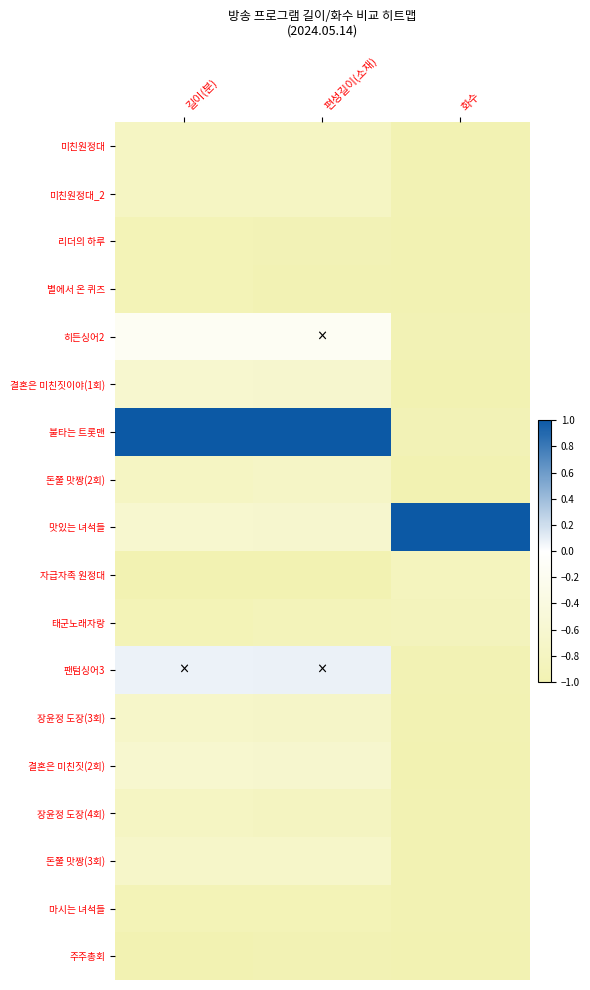

Reading left to right, extract all data points from this chart.

미친원정대: 길이(분)=-0.8	편성길이(소재)=-0.8	화수=-1.0
미친원정대_2: 길이(분)=-0.8	편성길이(소재)=-0.8	화수=-1.0
리더의 하루: 길이(분)=-0.9	편성길이(소재)=-0.9	화수=-1.0
별에서 온 퀴즈: 길이(분)=-0.9	편성길이(소재)=-1.0	화수=-1.0
히든싱어2: 길이(분)=-0.2	편성길이(소재)=-0.1	화수=-1.0
결혼은 미친짓이야(1회): 길이(분)=-0.6	편성길이(소재)=-0.6	화수=-1.0
불타는 트롯맨: 길이(분)=1.0	편성길이(소재)=1.0	화수=-0.9
돈쭐 맛짱(2회): 길이(분)=-0.8	편성길이(소재)=-0.7	화수=-1.0
맛있는 녀석들: 길이(분)=-0.6	편성길이(소재)=-0.6	화수=1.0
자급자족 원정대: 길이(분)=-1.0	편성길이(소재)=-1.0	화수=-0.8
태군노래자랑: 길이(분)=-0.9	편성길이(소재)=-0.9	화수=-0.9
팬텀싱어3: 길이(분)=0.1	편성길이(소재)=0.1	화수=-1.0
장윤정 도장(3회): 길이(분)=-0.7	편성길이(소재)=-0.7	화수=-1.0
결혼은 미친짓(2회): 길이(분)=-0.6	편성길이(소재)=-0.6	화수=-1.0
장윤정 도장(4회): 길이(분)=-0.8	편성길이(소재)=-0.8	화수=-1.0
돈쭐 맛짱(3회): 길이(분)=-0.7	편성길이(소재)=-0.7	화수=-1.0
마시는 녀석들: 길이(분)=-0.9	편성길이(소재)=-0.9	화수=-1.0
주주총회: 길이(분)=-1.0	편성길이(소재)=-1.0	화수=-1.0